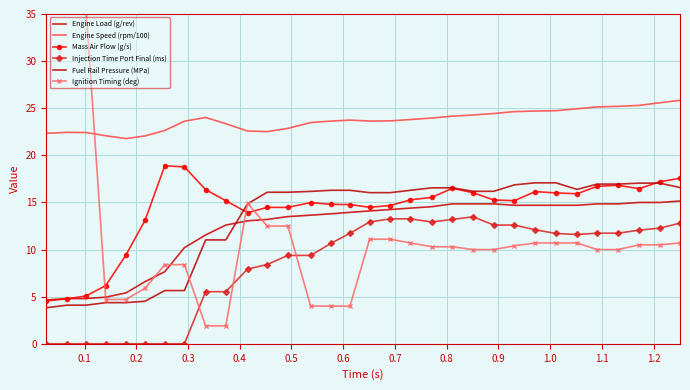

The value of Injection Time Port Final (ms) at 27 is 7.5. True or false?

False